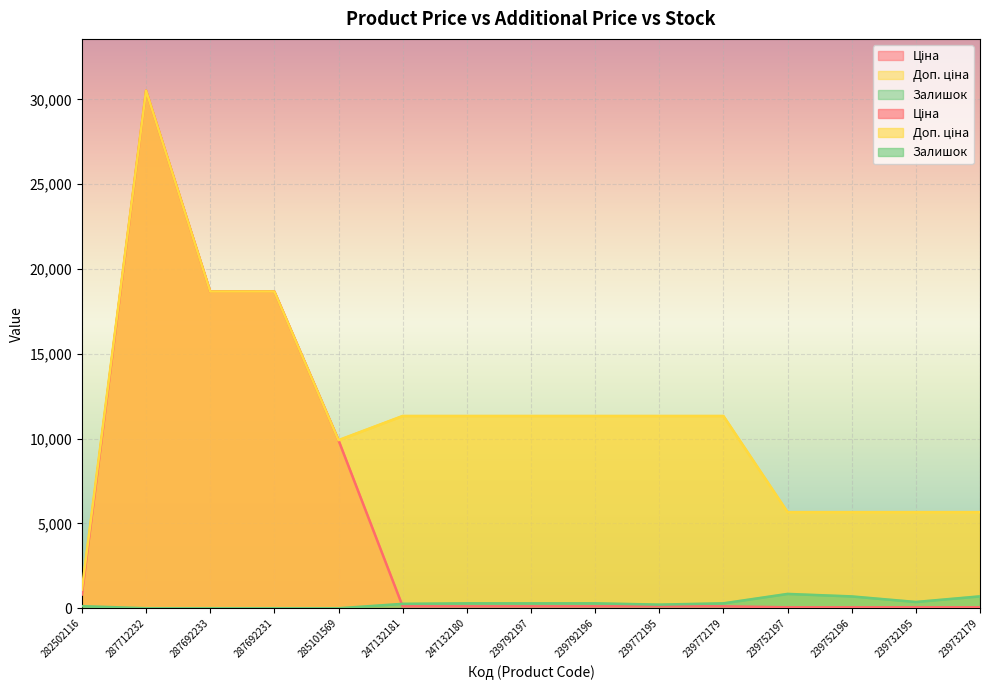

How many interior local peaks does the Залишок series have?

3